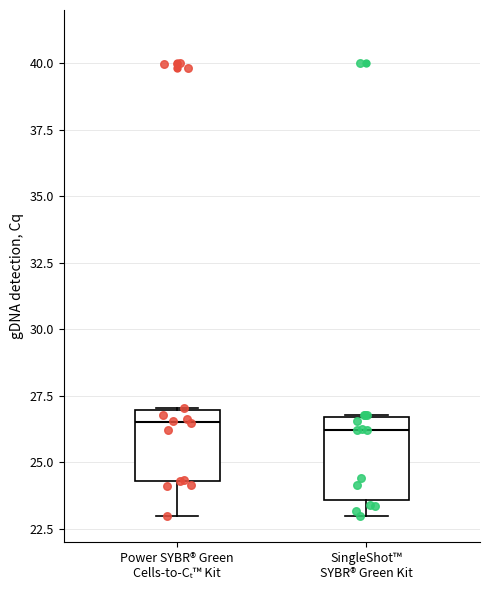

Reading left to right, transcribe this box plot: for each box, give where its median line is, the range the box spans, and where its two whiskers end, as read against the y-axis. The values are not printed on the chart, so give them approximately, as read against the axis.

Power SYBR® Green Cells-to-Cₜ™ Kit: median 26.5, box 24.5 to 27.0, whiskers 23.0 to 27.0
SingleShot™ SYBR® Green Kit: median 26.0, box 23.5 to 26.5, whiskers 23.0 to 27.0